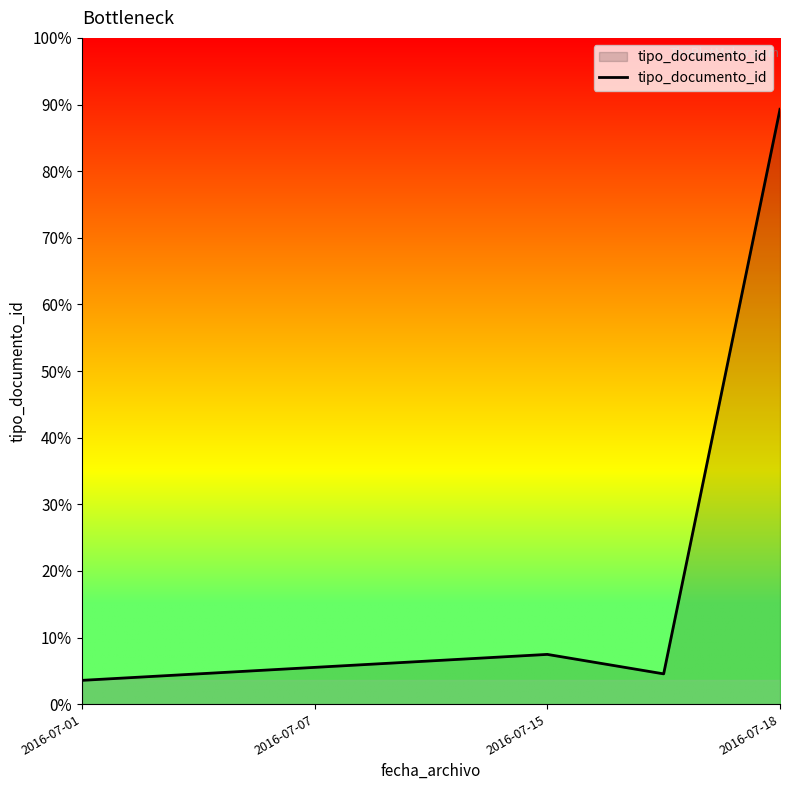

Is this an area chart (filled region under the line)?

Yes